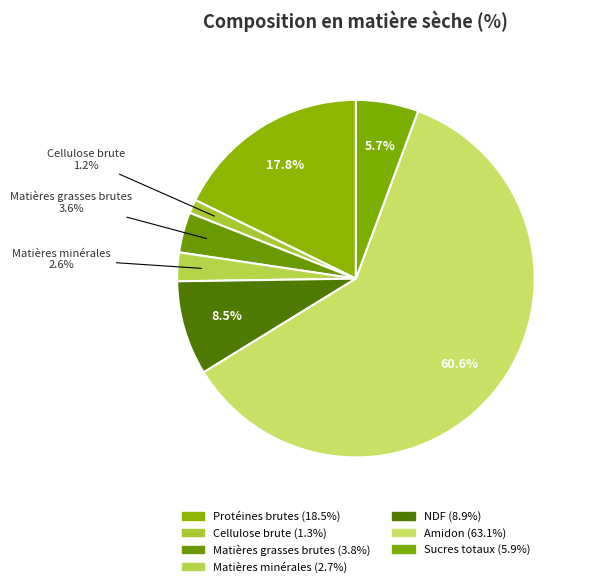

How many slices are in this pie chart?

7